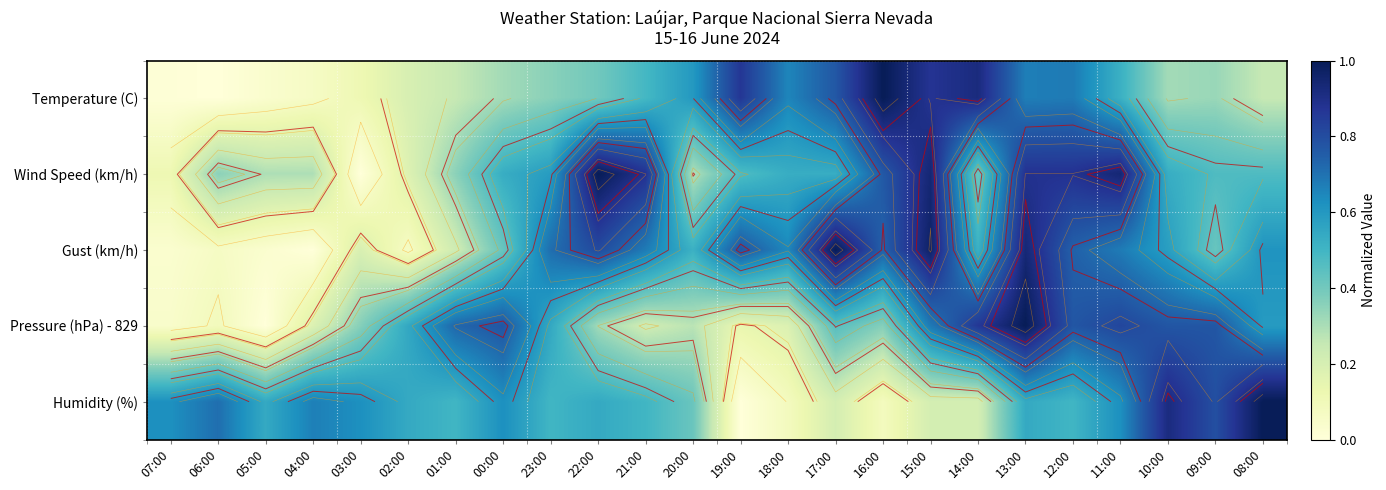

What is the maximum value shown in the chart?

1.0